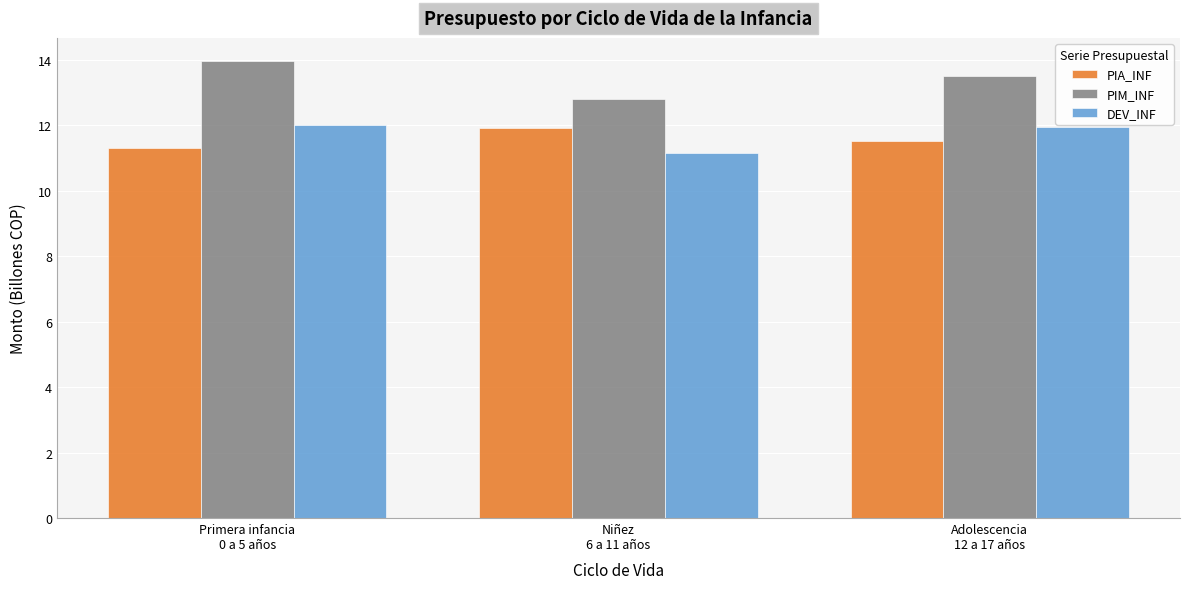

What is the approximate value of PIM_INF at Primera infancia
0 a 5 años?

14.0